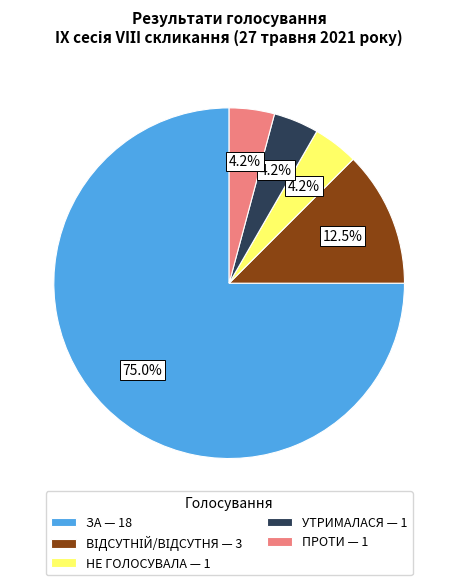

True or false: ПРОТИ accounts for 4% of the total.

True